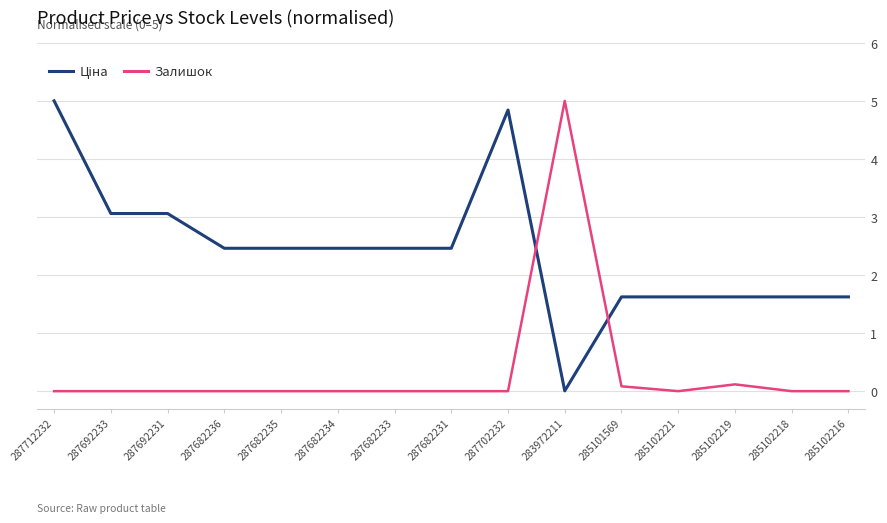

The value of Залишок at 287682236 is 0.0. True or false?

True